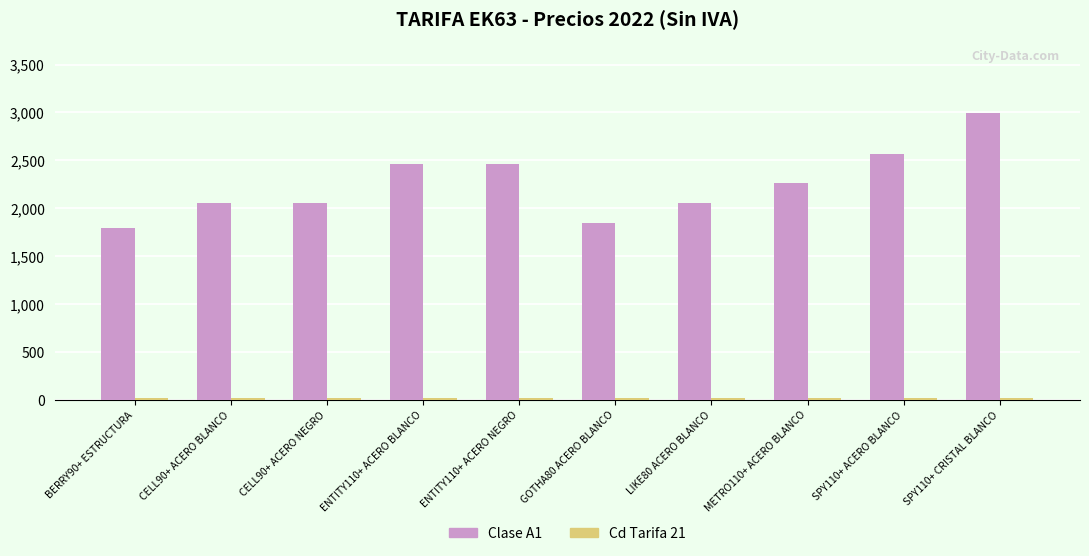

What is the maximum value shown in the chart?

2990